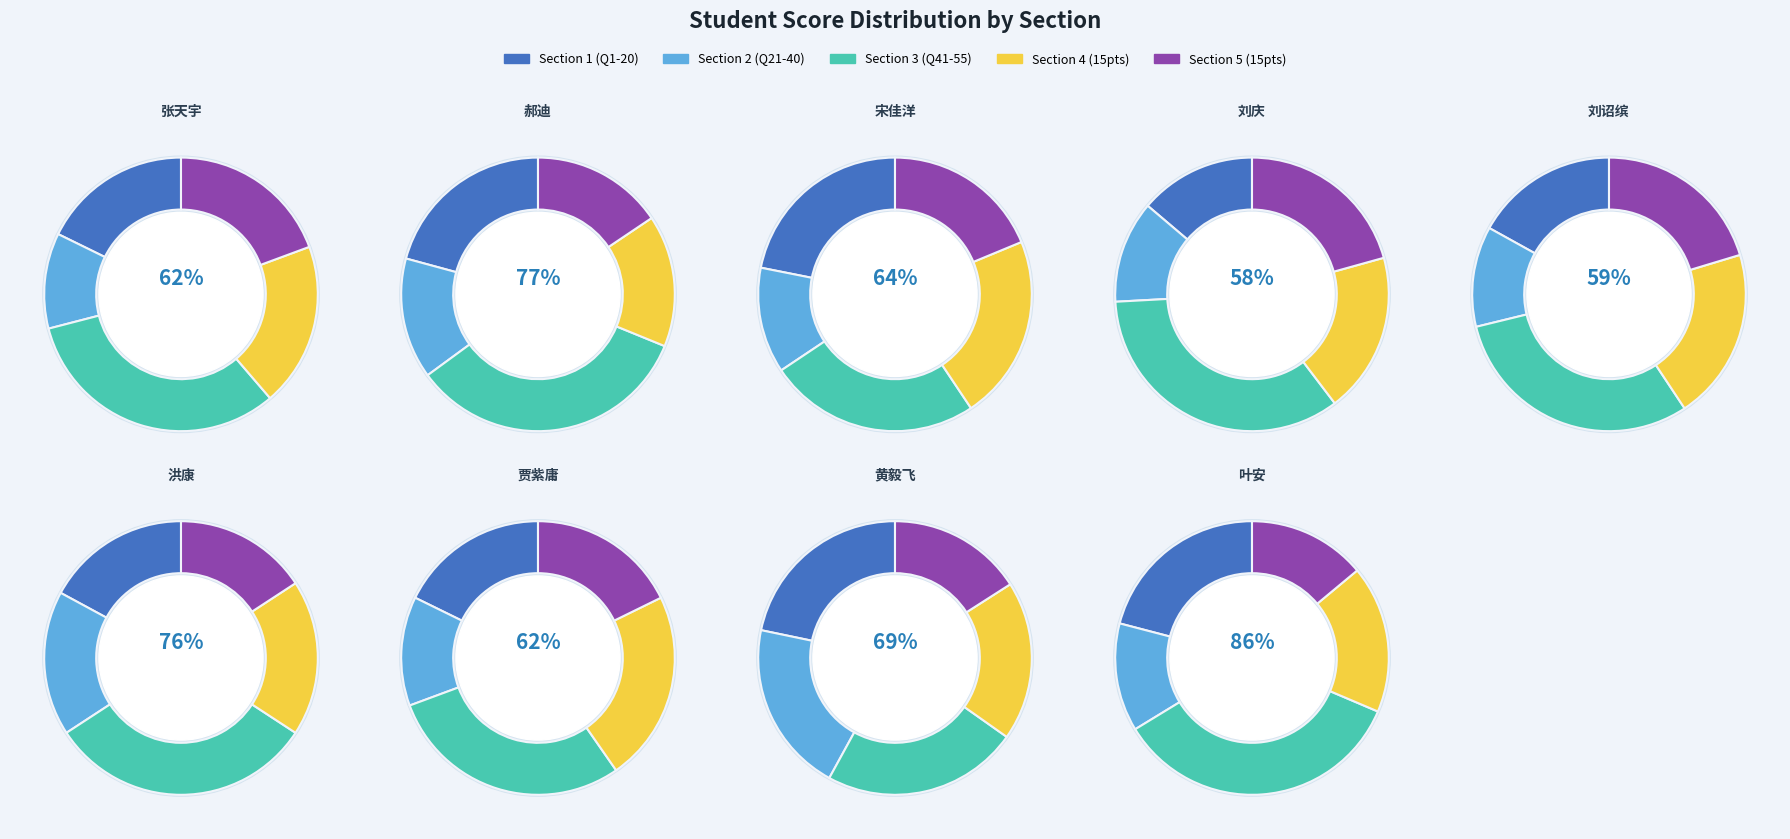

Is there a majority slice in this chart?

No